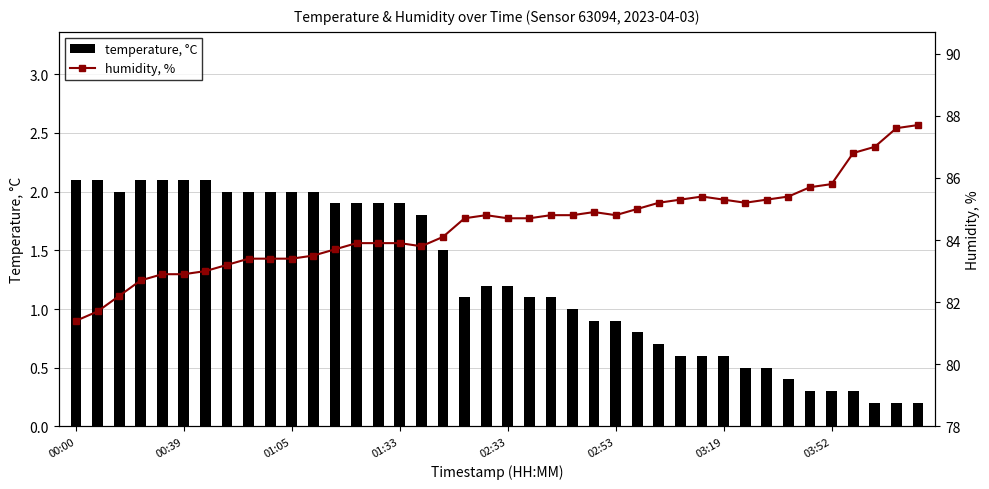

What is the maximum value for temperature, °C?

2.1